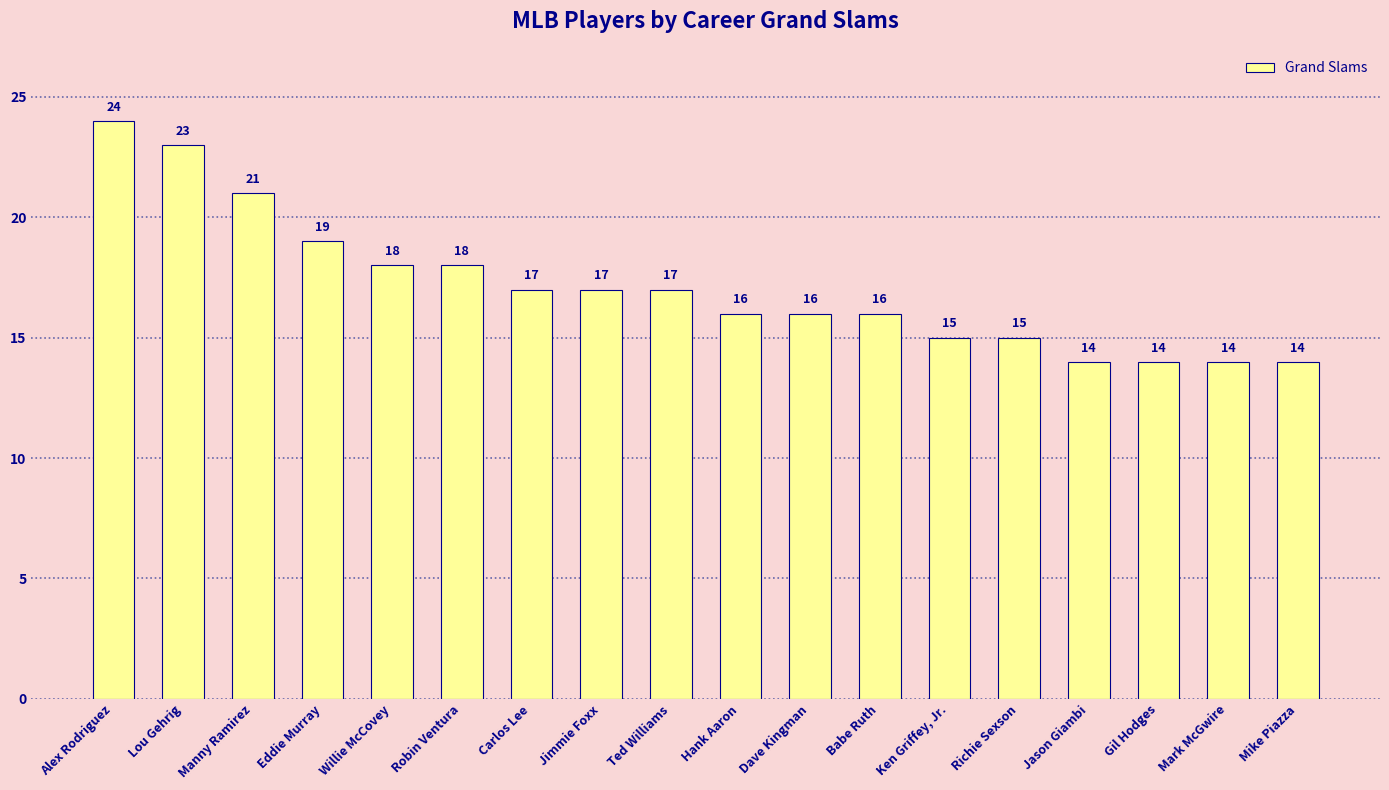

The value at Gil Hodges is 23. True or false?

False